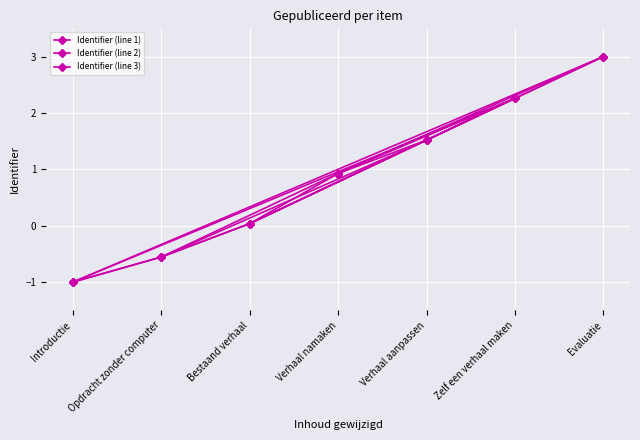

True or false: Identifier (line 2) has a value of 4.3 at Introductie.

False